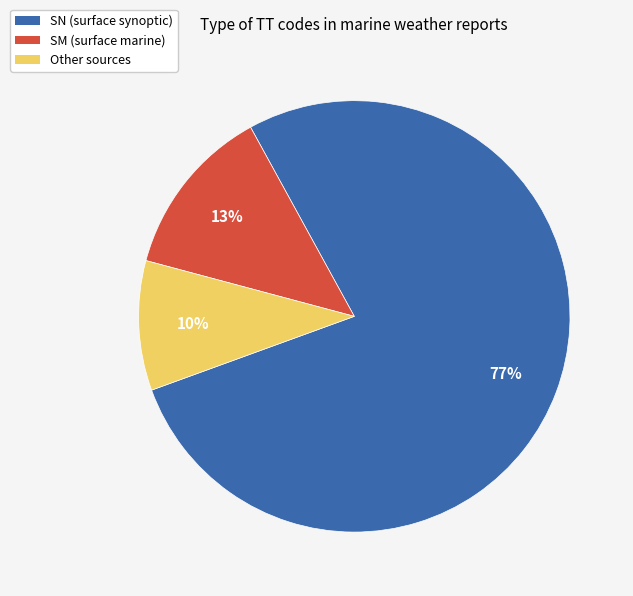

Combined, do SN and Other account for over 50%?

Yes